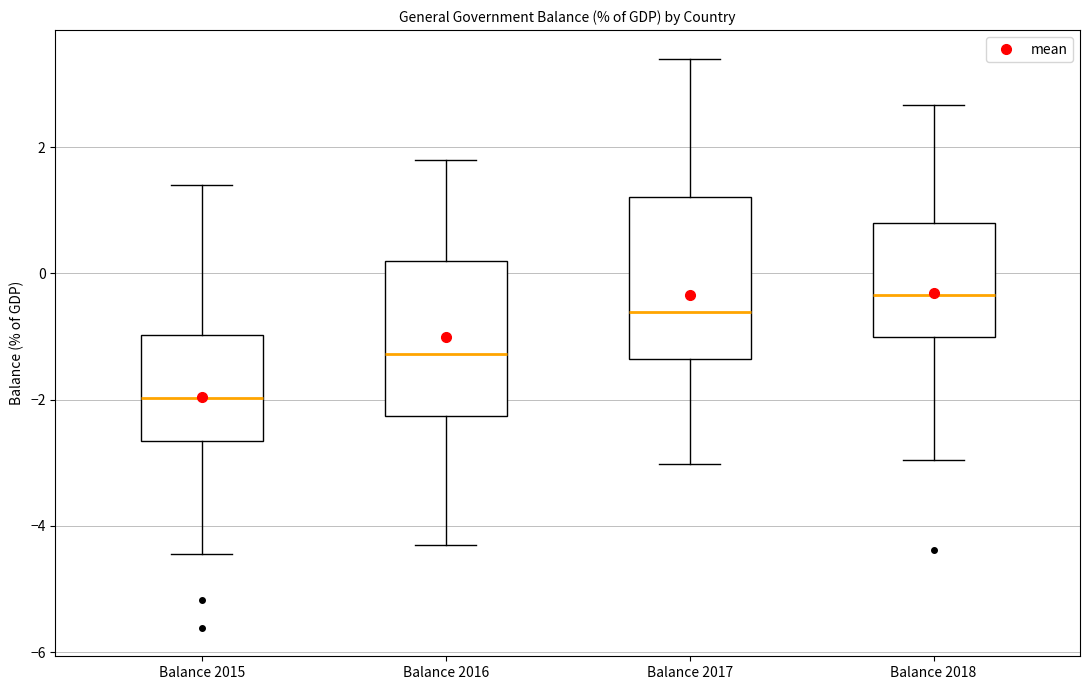

Where is the lower edge of the box for Balance 2015 on the y-axis? The values are not printed on the chart, so give them approximately, as read against the axis.

-2.6